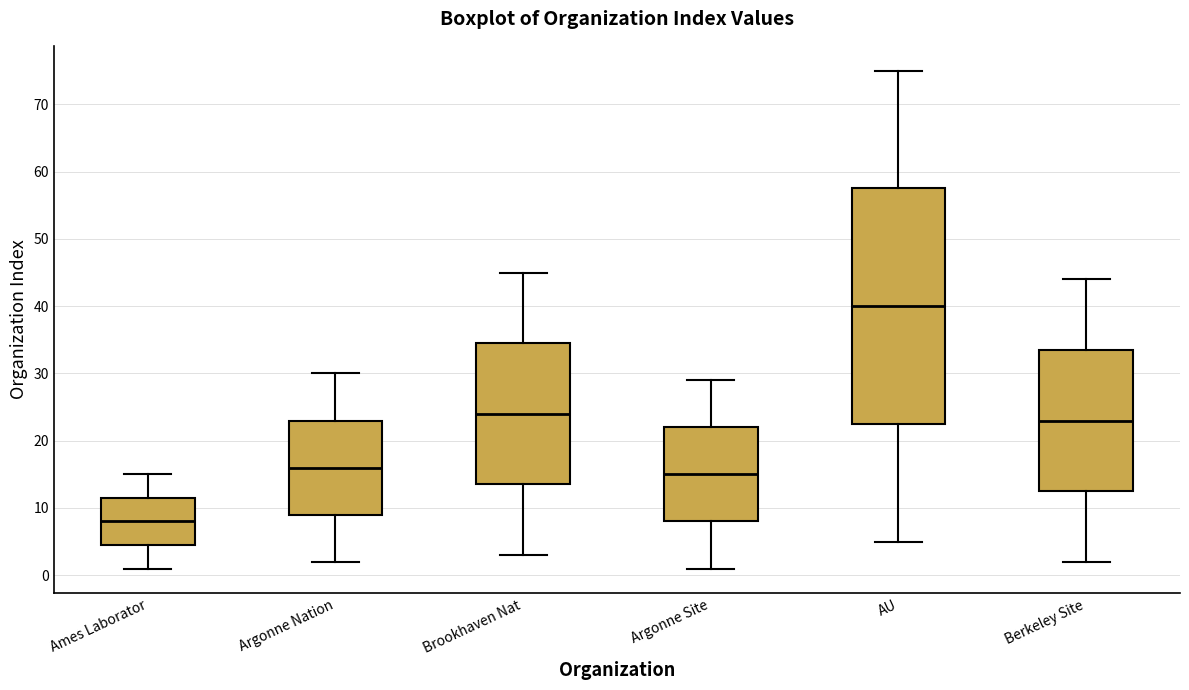

Where does the lower whisker of the box for AU end on the y-axis? The values are not printed on the chart, so give them approximately, as read against the axis.

5